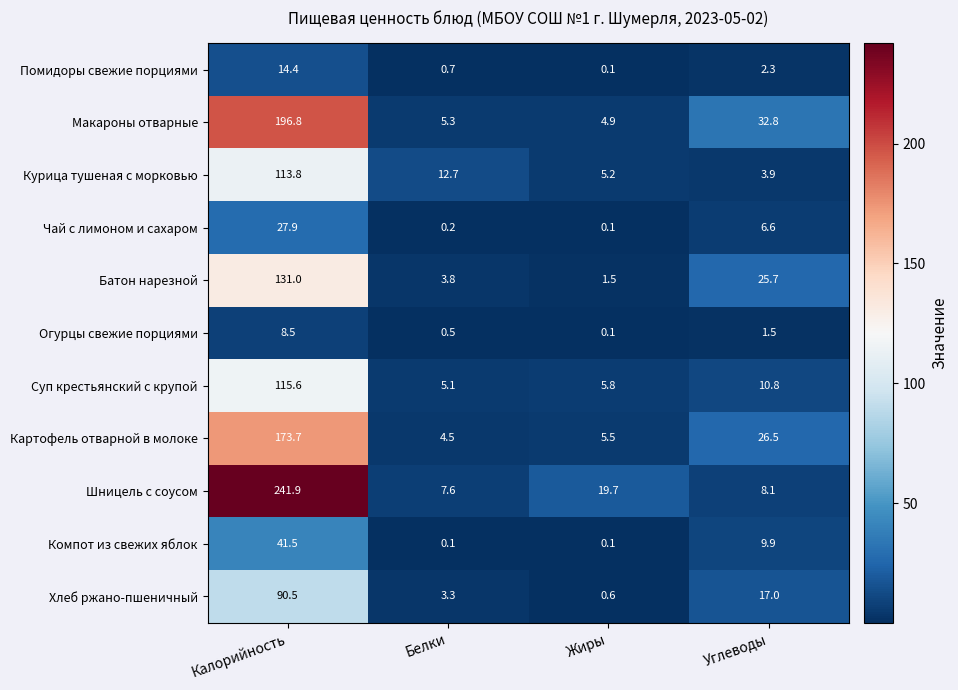

Which category has the highest value in the Хлеб ржано-пшеничный series?

Калорийность